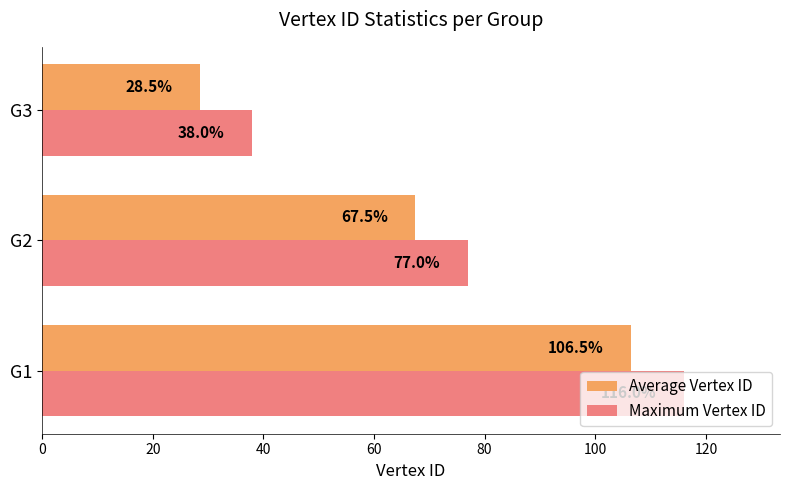

What are all the series names shown in the legend?

Average Vertex ID, Maximum Vertex ID